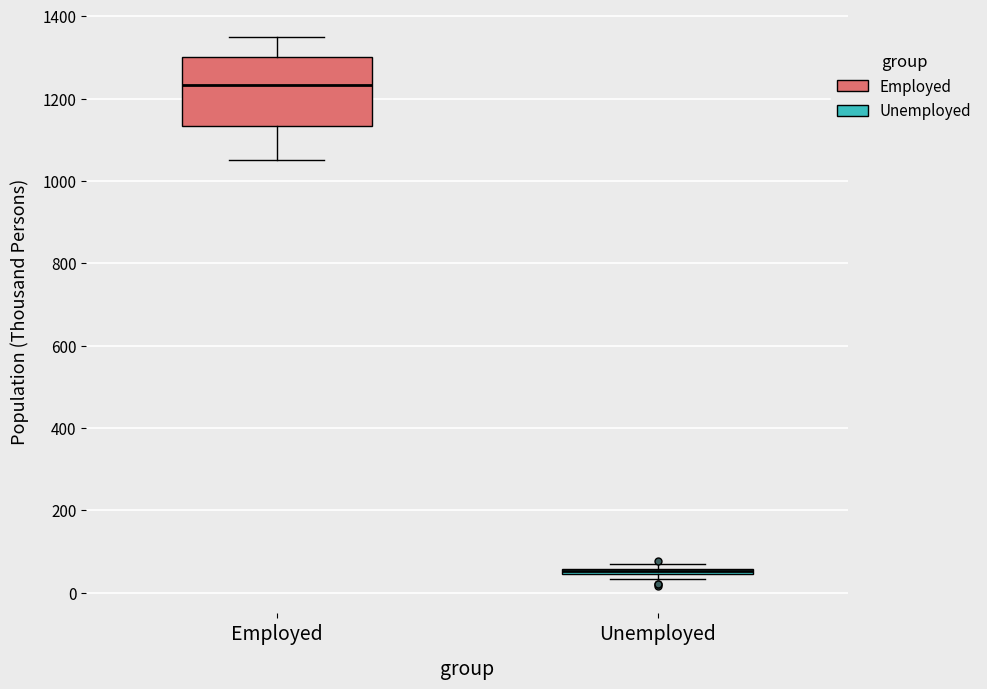

Comparing the boxes themselves (not the whiskers), which one is the tallest?

Employed